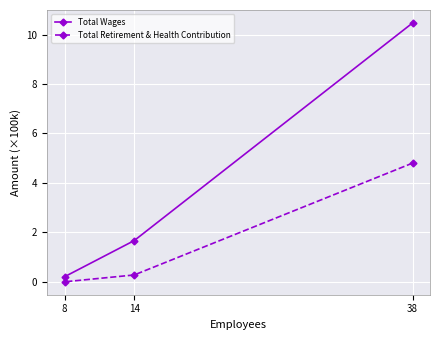

At which category does the chart reach its minimum across all series?

8